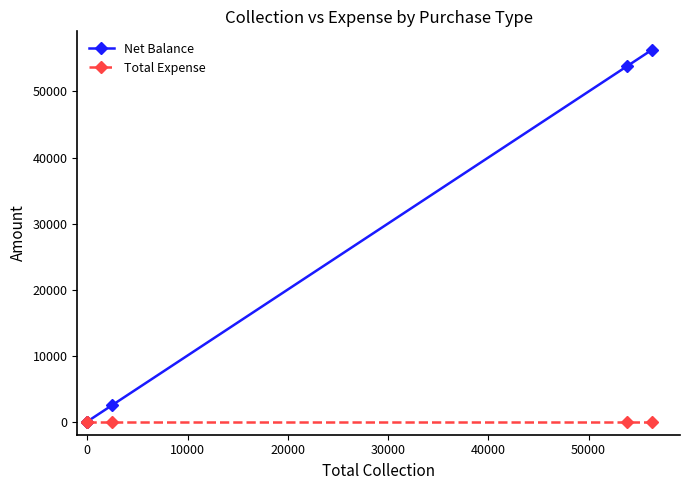

Reading left to right, what are all the values shown in this chart?

Net Balance: 0	0	2500	53800	56300
Total Expense: 0	0	0	0	0